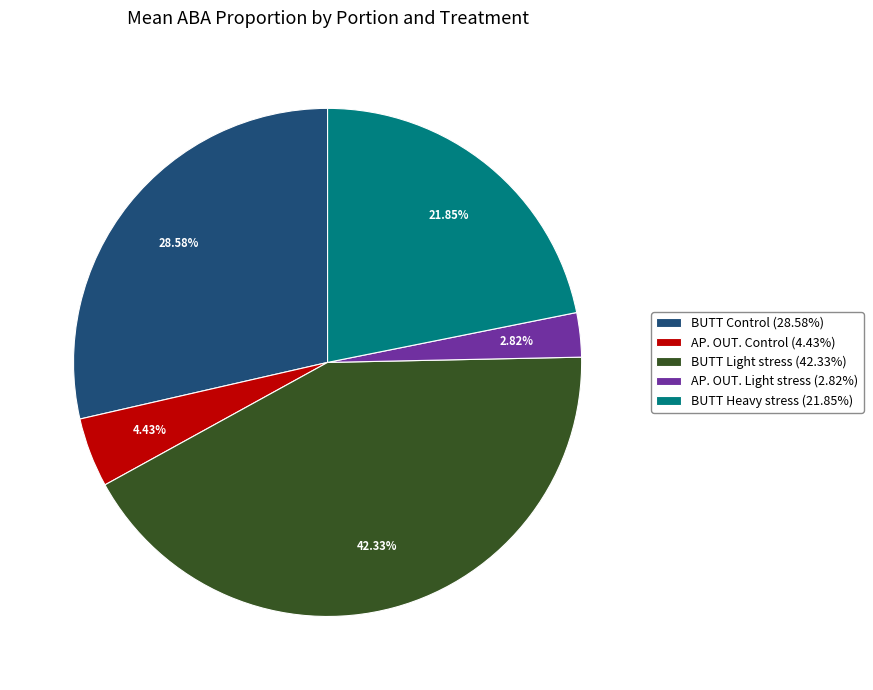

Which slice is the smallest?

AP. OUT. Light stress (2.82%)